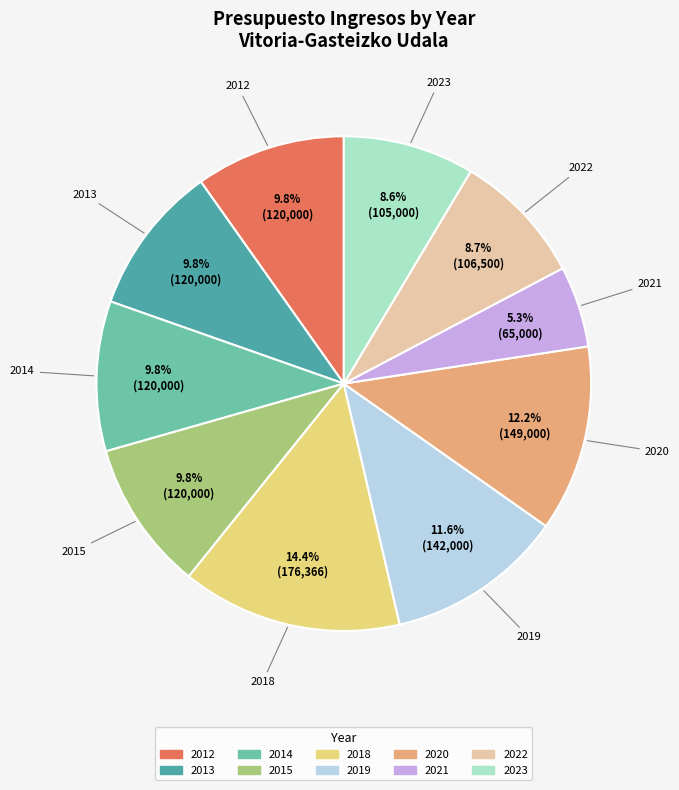

To the nearest percent, what is the difference between the largest and smallest slice percentages?

9%